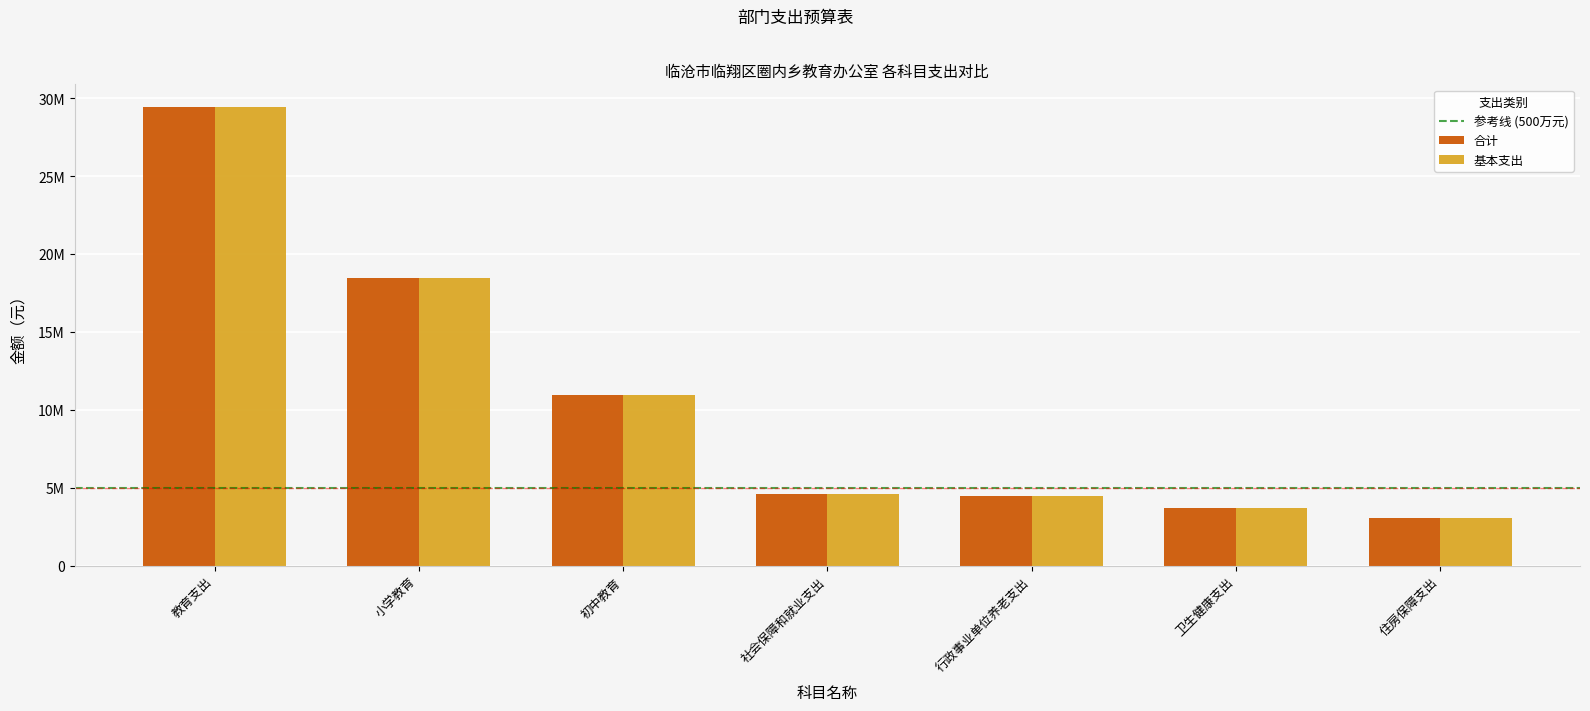

The 基本支出 series shows 18490352.4 at 小学教育. True or false?

True